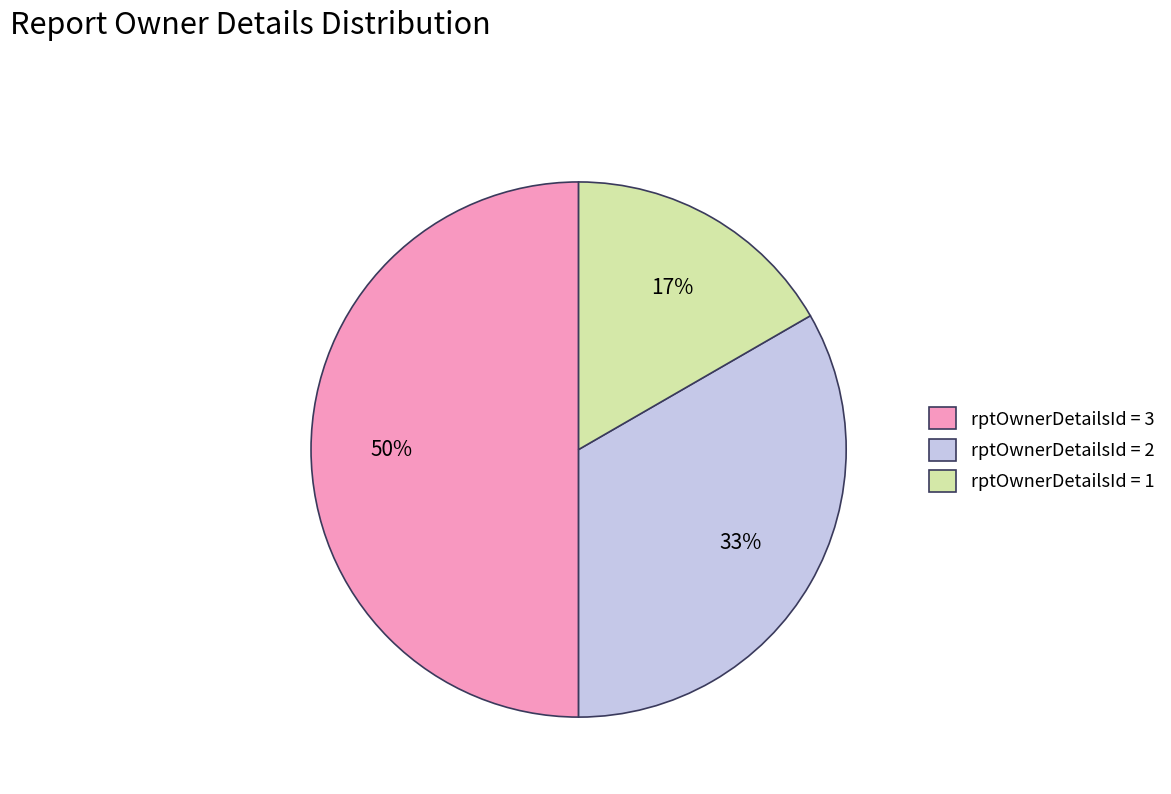

What is the ratio of the value at rptOwnerDetailsId = 3 to the value at rptOwnerDetailsId = 2?

1.5